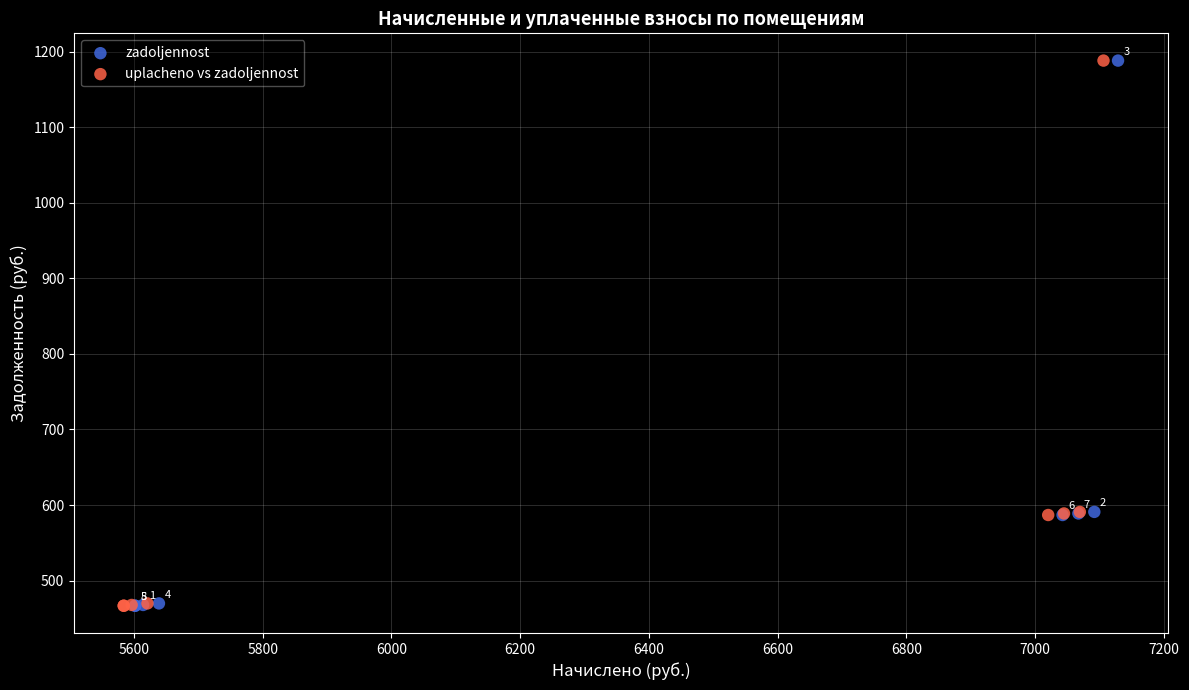

What are all the series names shown in the legend?

zadoljennost, uplacheno vs zadoljennost